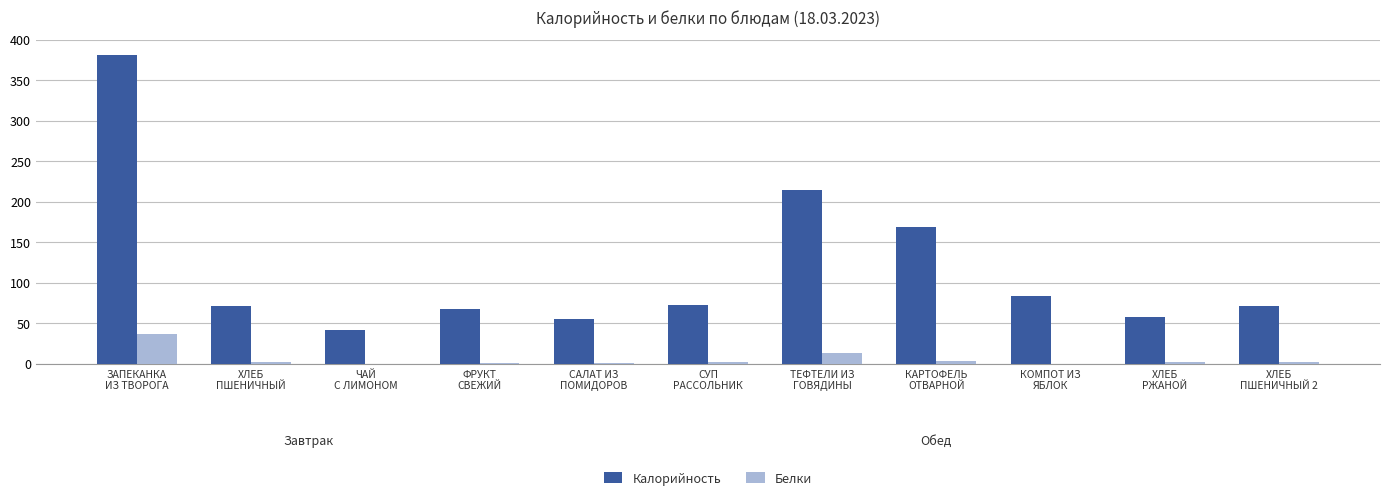

What are all the series names shown in the legend?

Калорийность, Белки